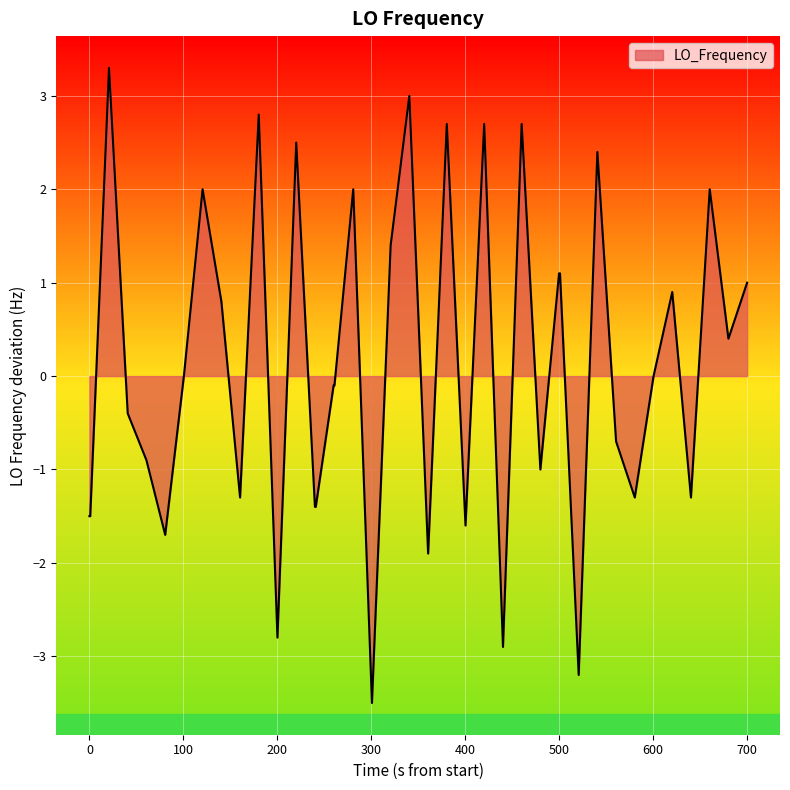

What is the difference between the maximum and second lowest values?

6.5